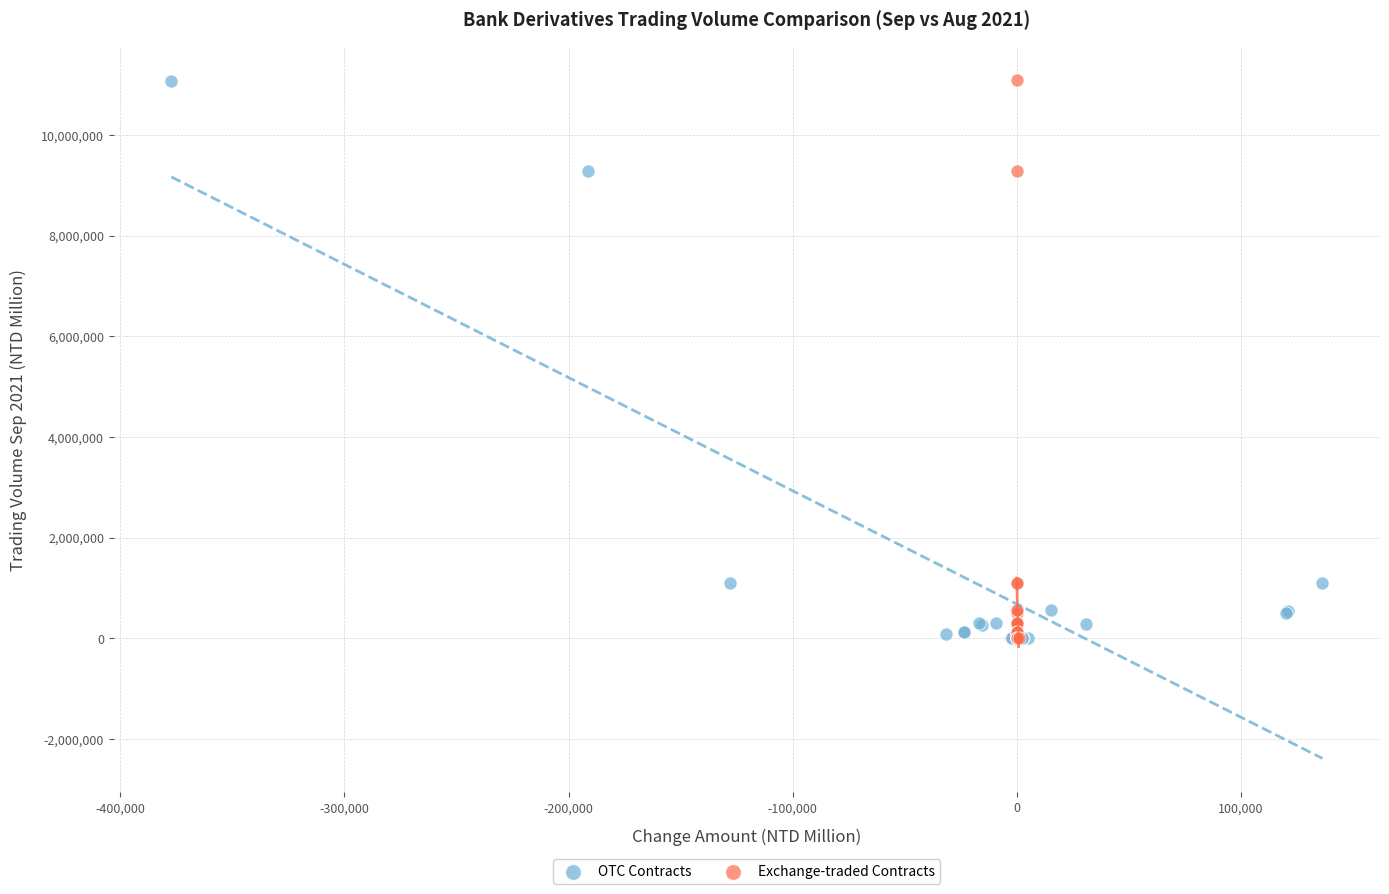

What are all the series names shown in the legend?

OTC Contracts, Exchange-traded Contracts